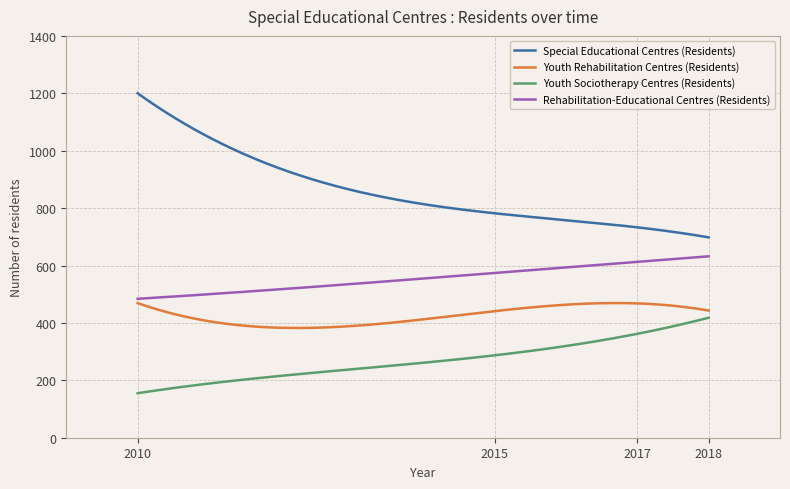

True or false: Rehabilitation-Educational Centres (Residents) and Youth Sociotherapy Centres (Residents) intersect in this chart.

False